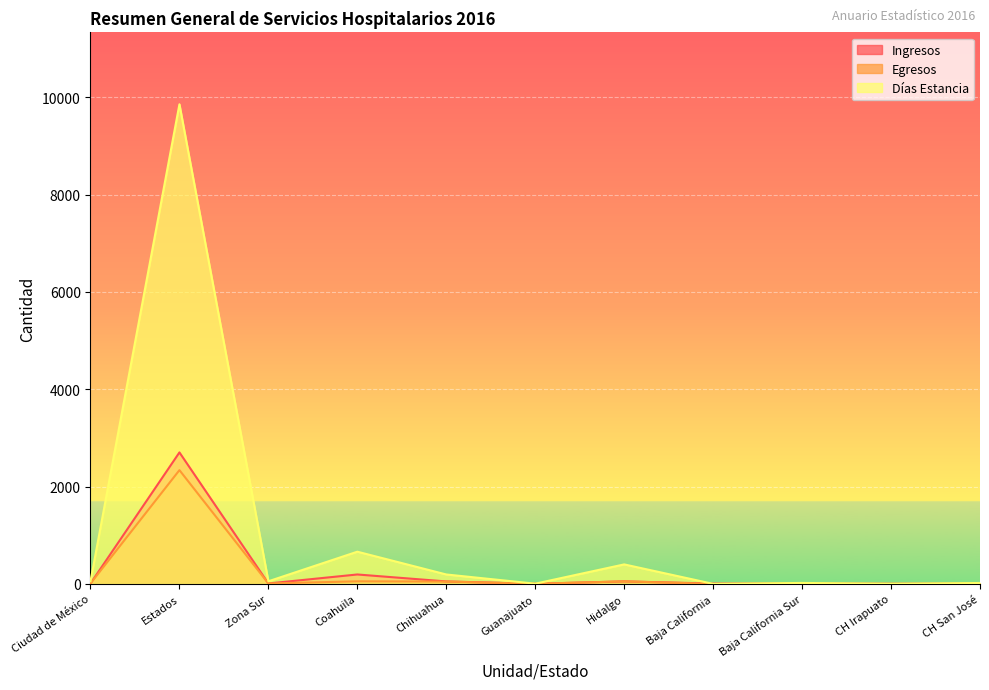

What is the sum of all Ingresos values?

3027